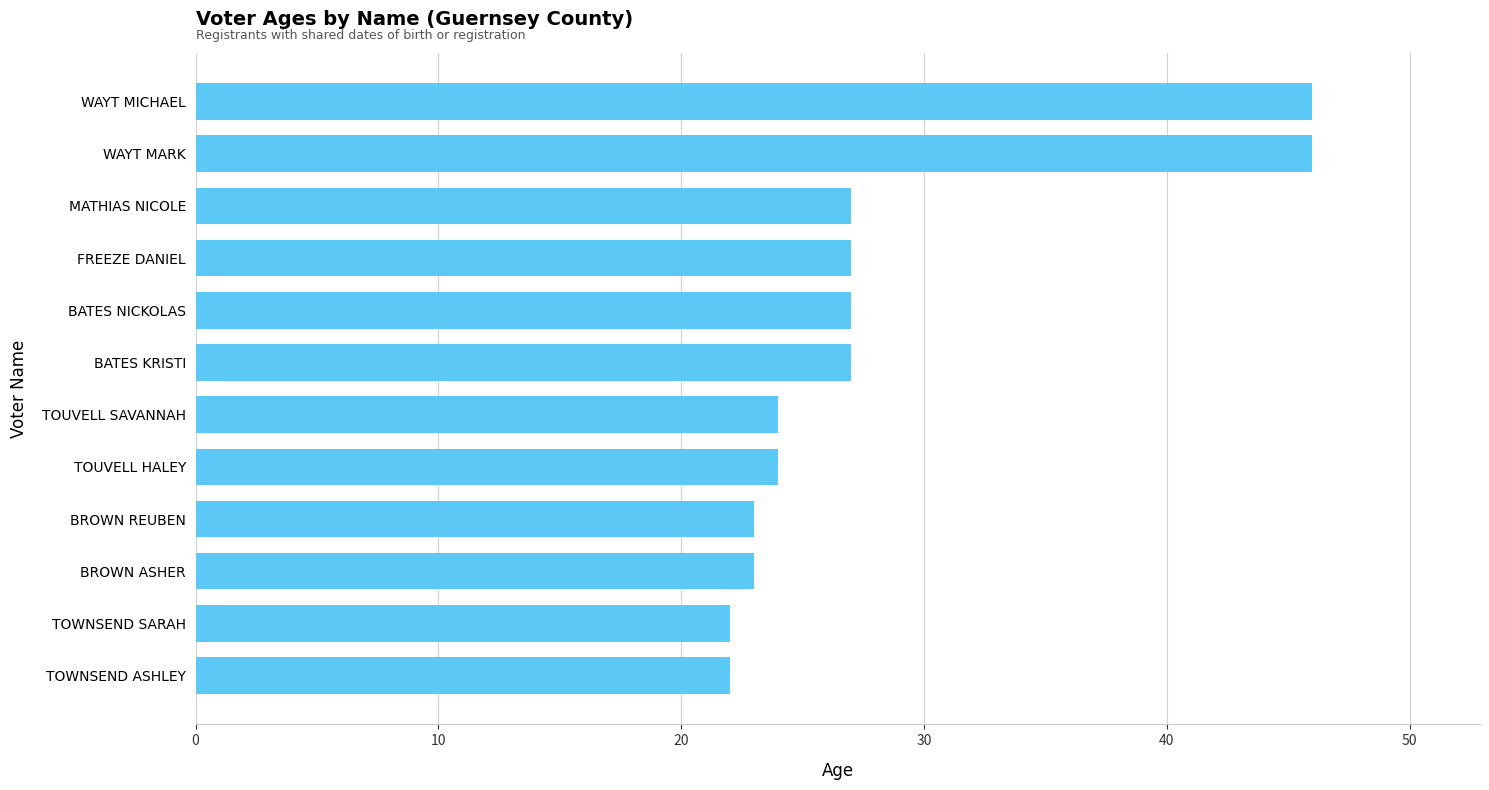

Reading bottom to top, what are all the values shown in this chart?

22	22	23	23	24	24	27	27	27	27	46	46